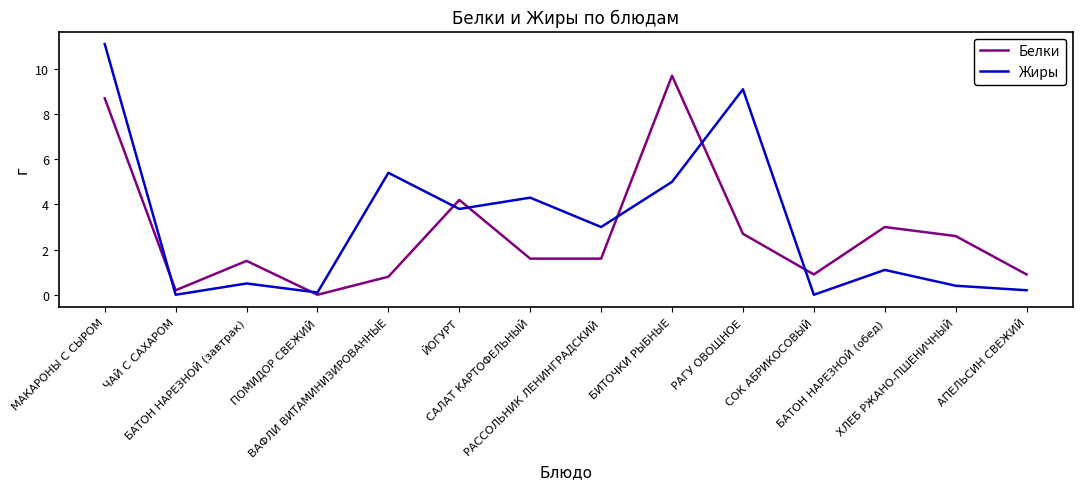

What position from the left is РАГУ ОВОЩНОЕ?

10